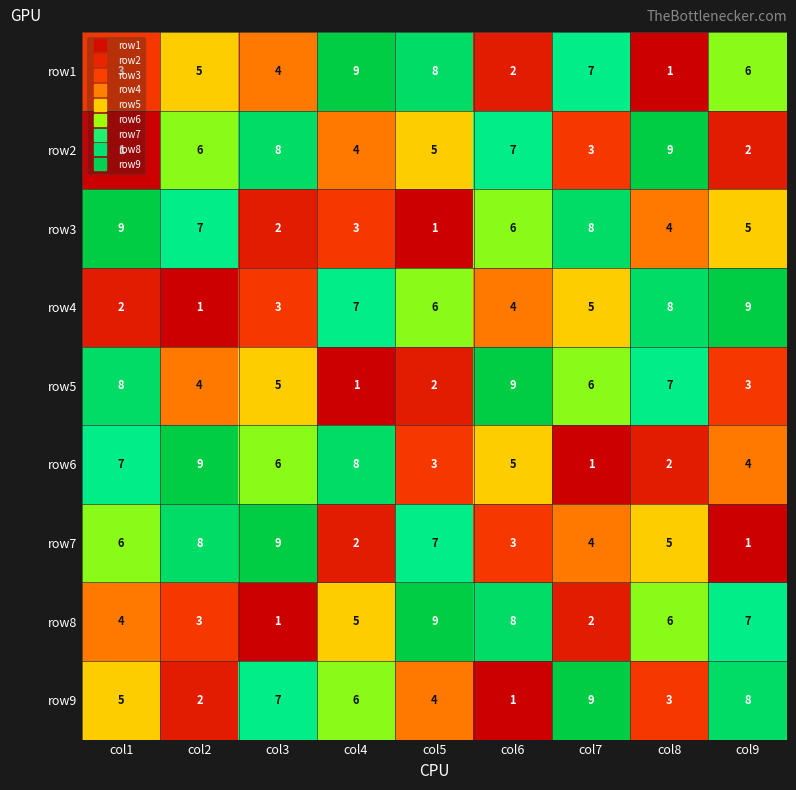

Which series changed the most between col6 and col7?

row9